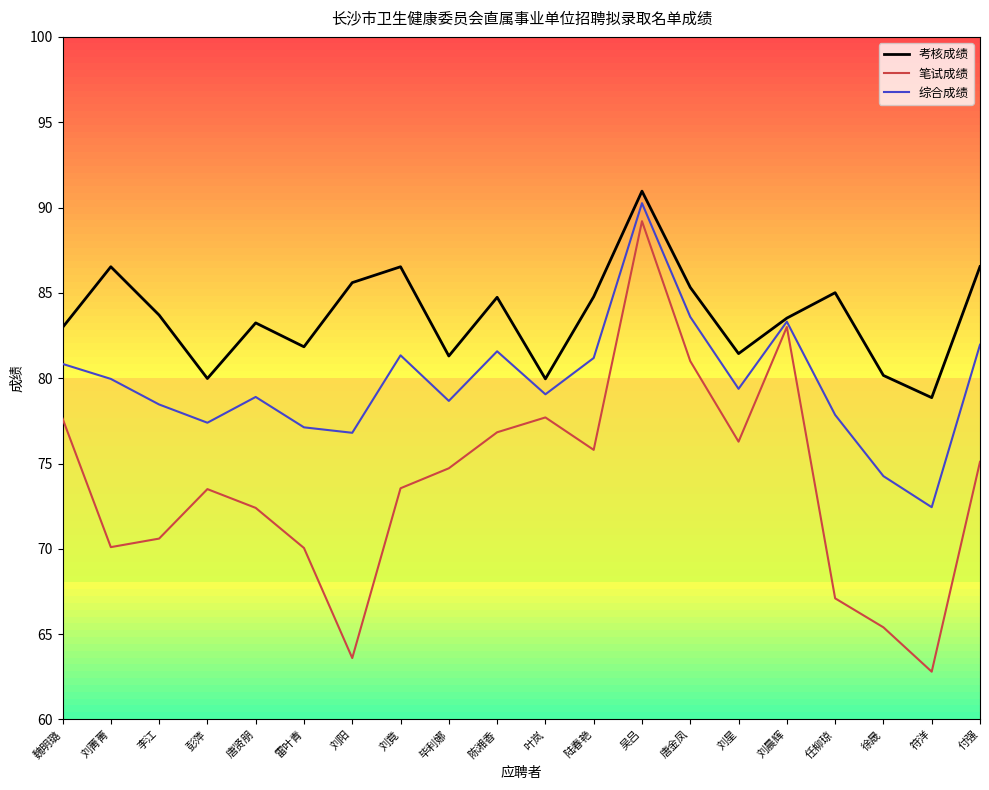

Which category has the highest value across all series?

吴吕